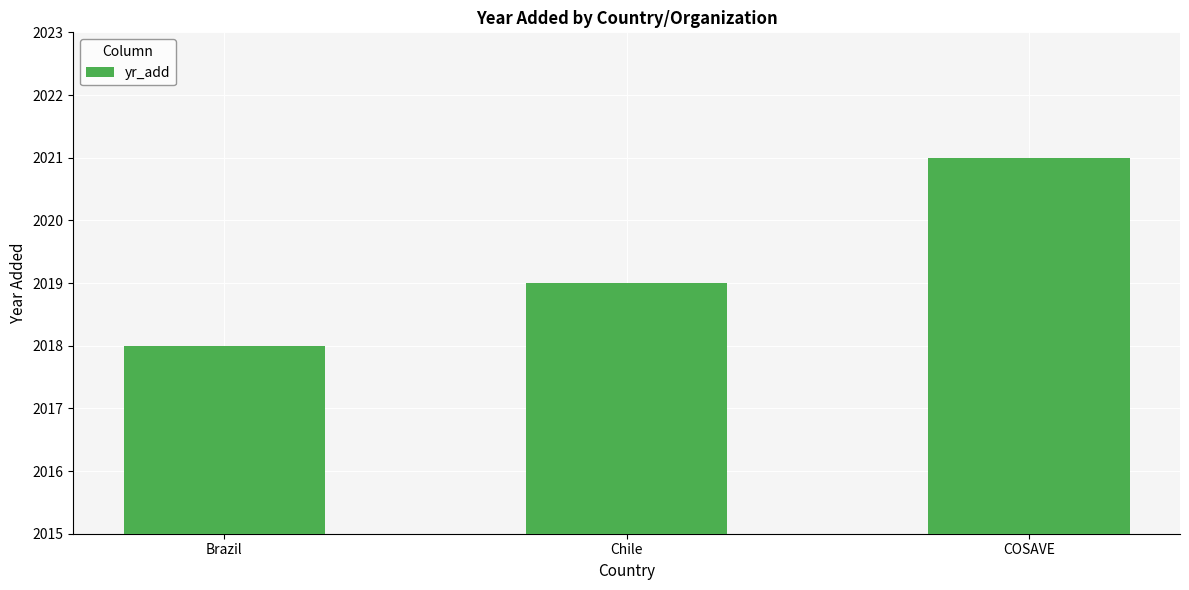

How many series are shown in this chart?

1